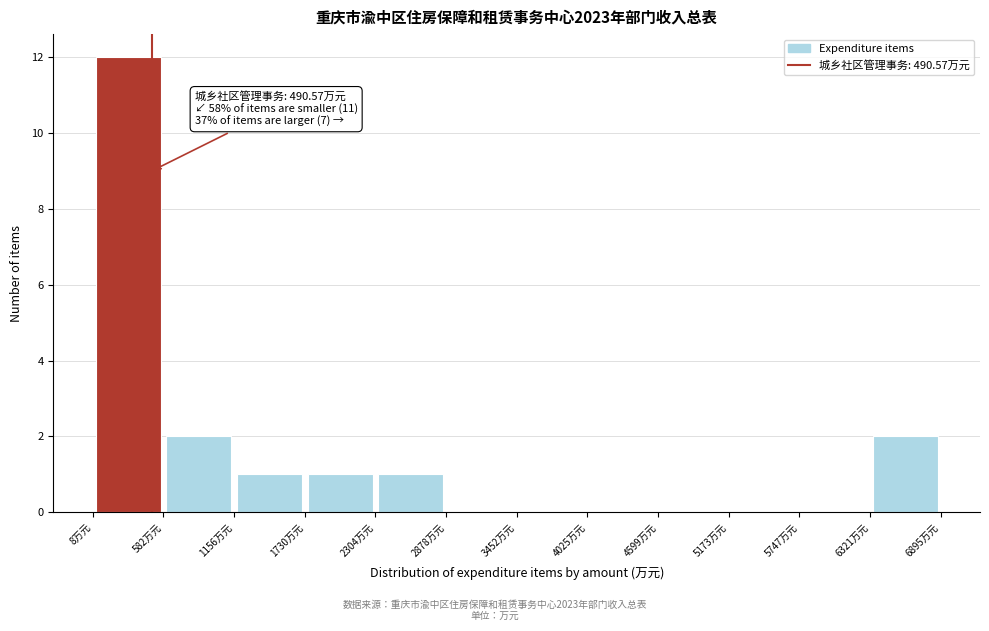

Over which range of the x-axis is the bar tallest?

0 to 600